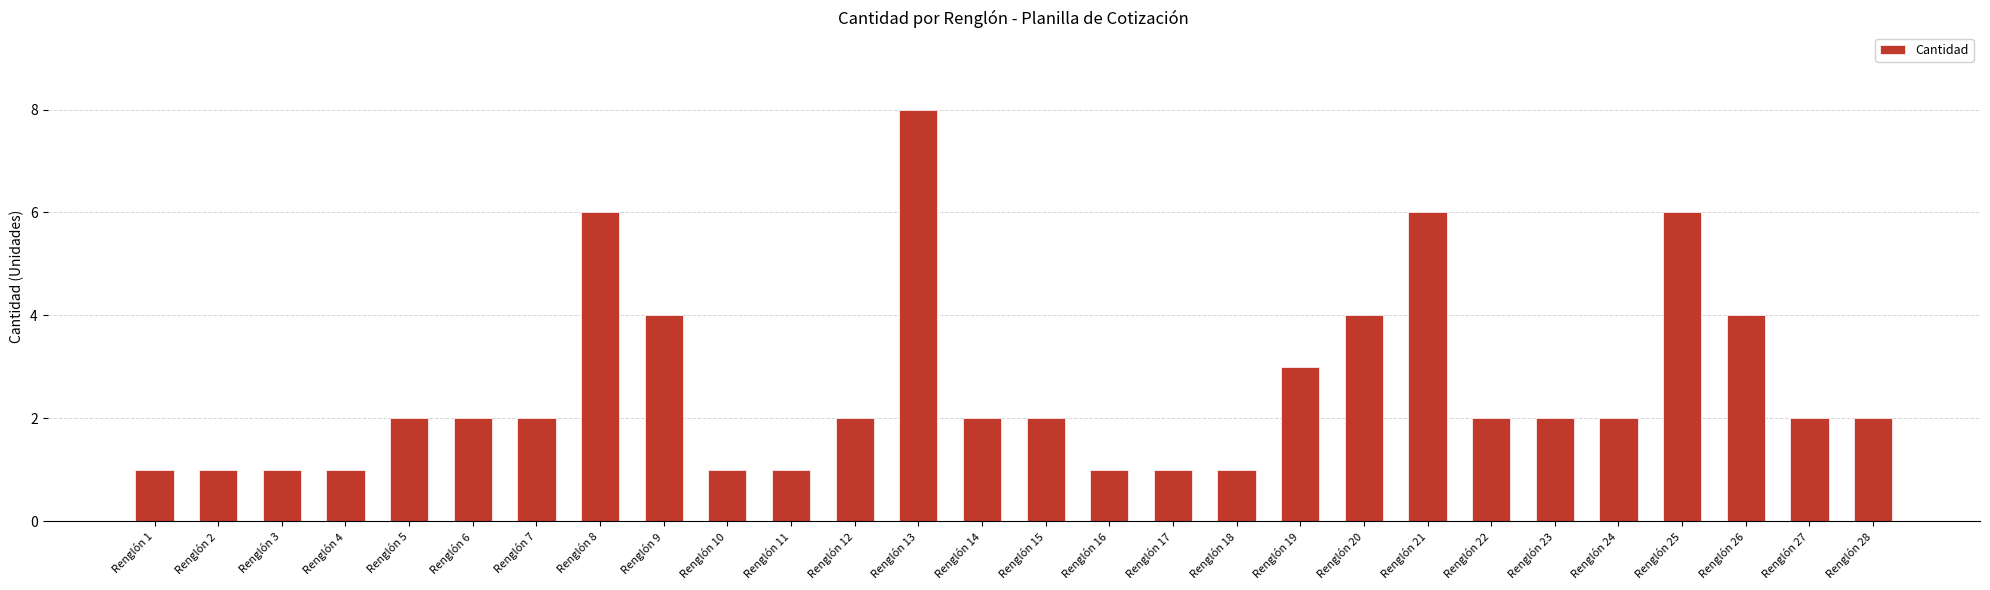

Which has a higher value, Renglón 9 or Renglón 19?

Renglón 9